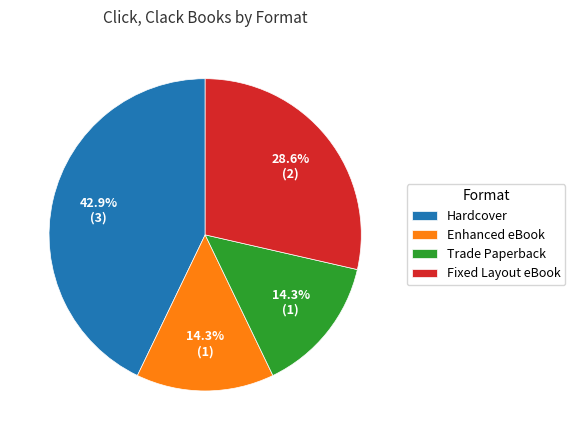

What is the total percentage of Enhanced eBook and Trade Paperback?

28.6%